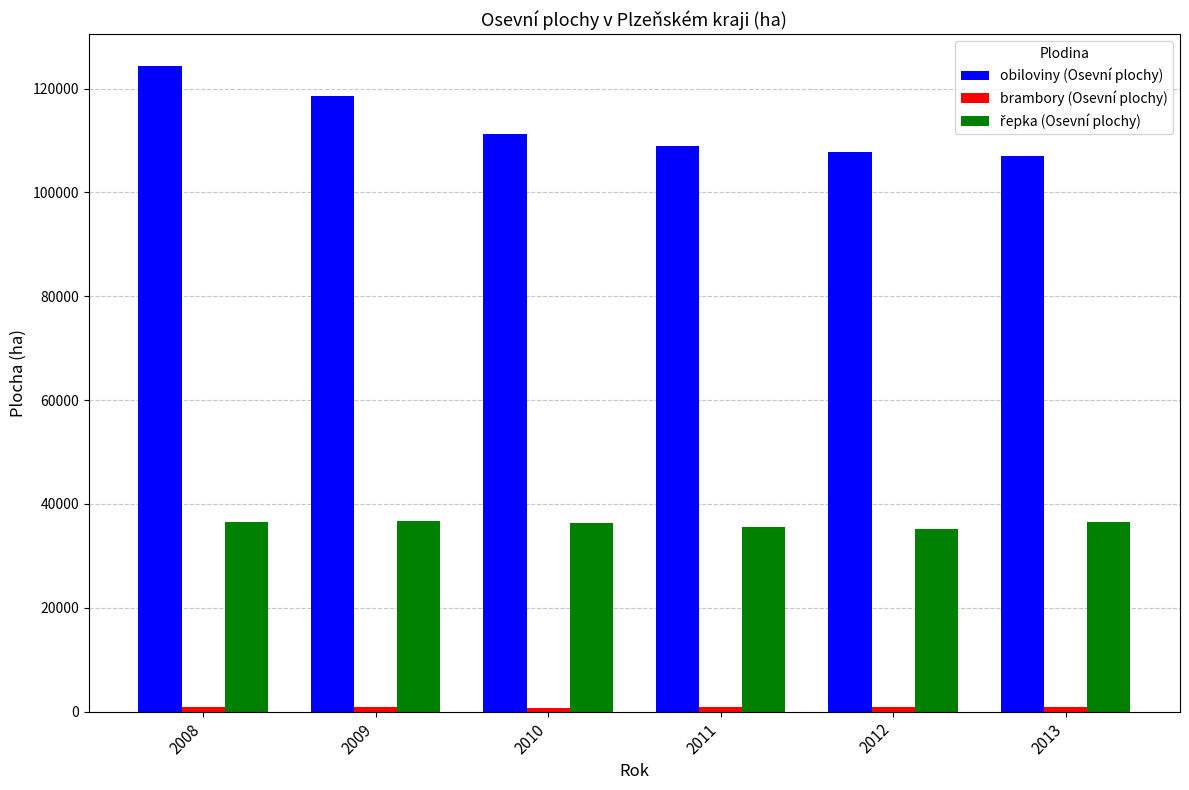

Which series has the largest total across all categories?

obiloviny (Osevní plochy)